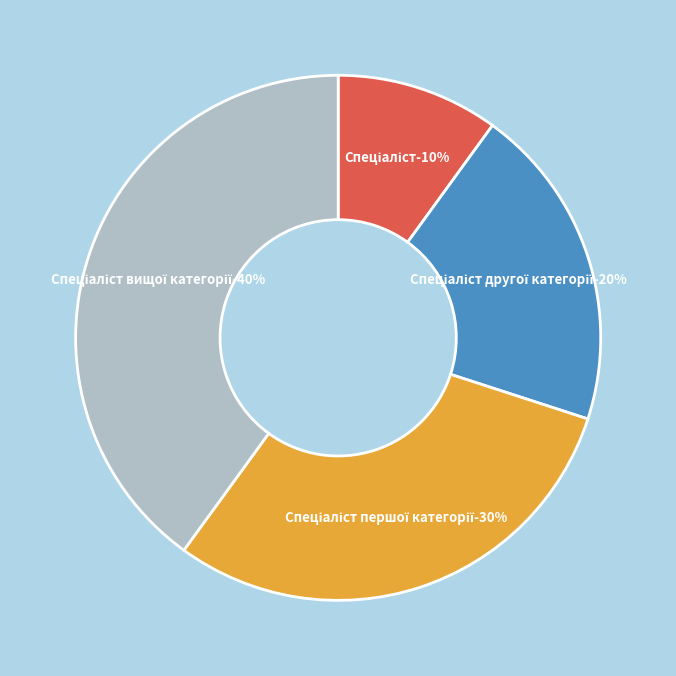

Rank the categories by value from lowest to highest.

Спеціаліст, Спеціаліст другої категорії, Спеціаліст першої категорії, Спеціаліст вищої категорії